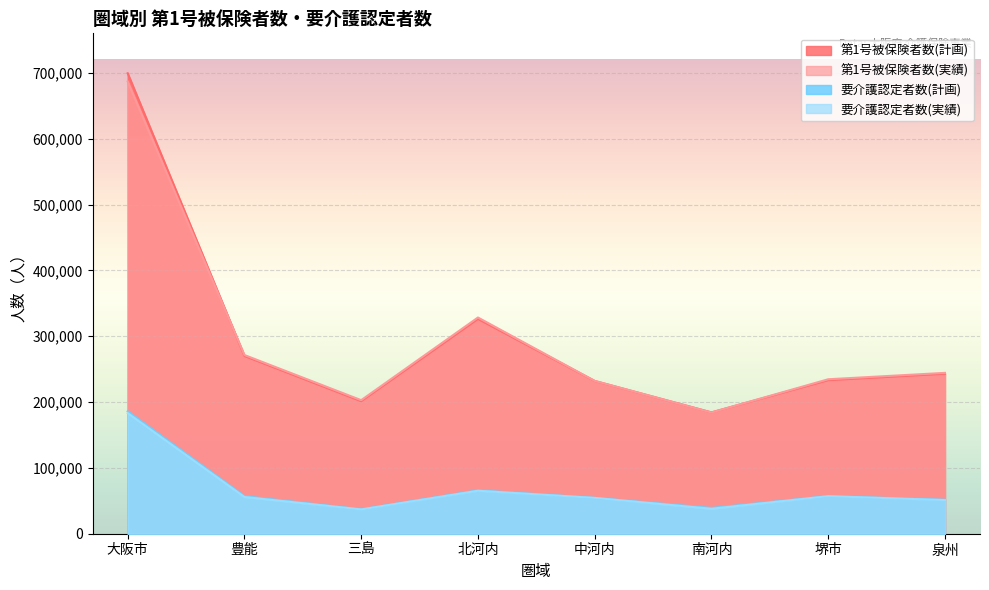

In 要介護認定者数(計画), how many points are higher than both neighbors (excluding endpoints)?

2